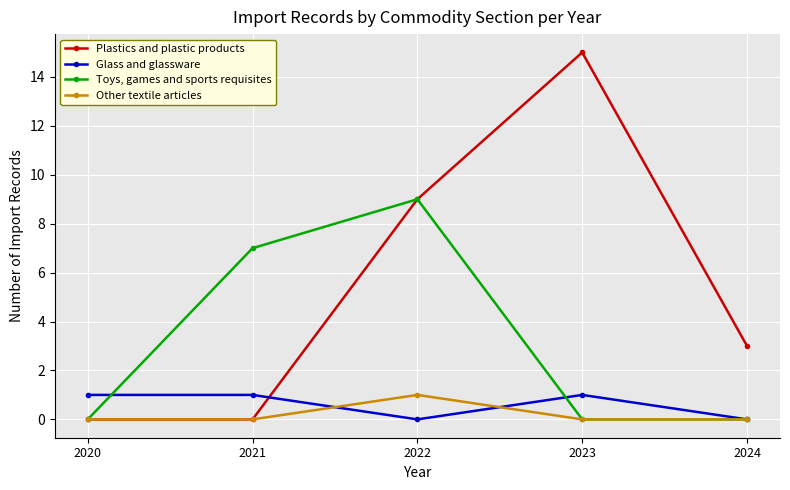

Count the Other textile articles values in the range 0 to 1.

5